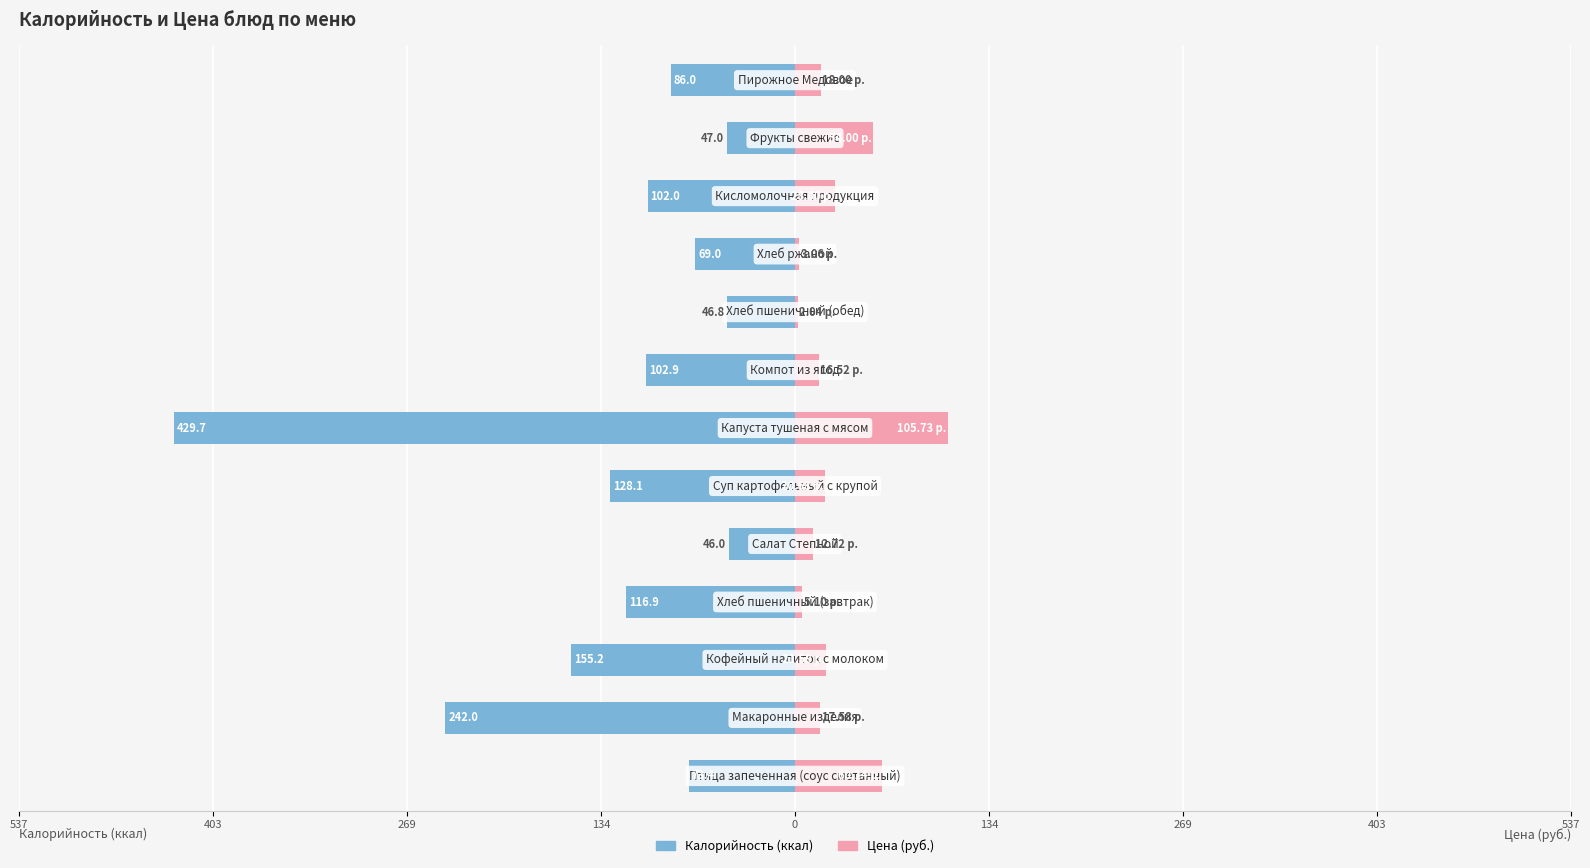

Count the number of data series in this chart.

2